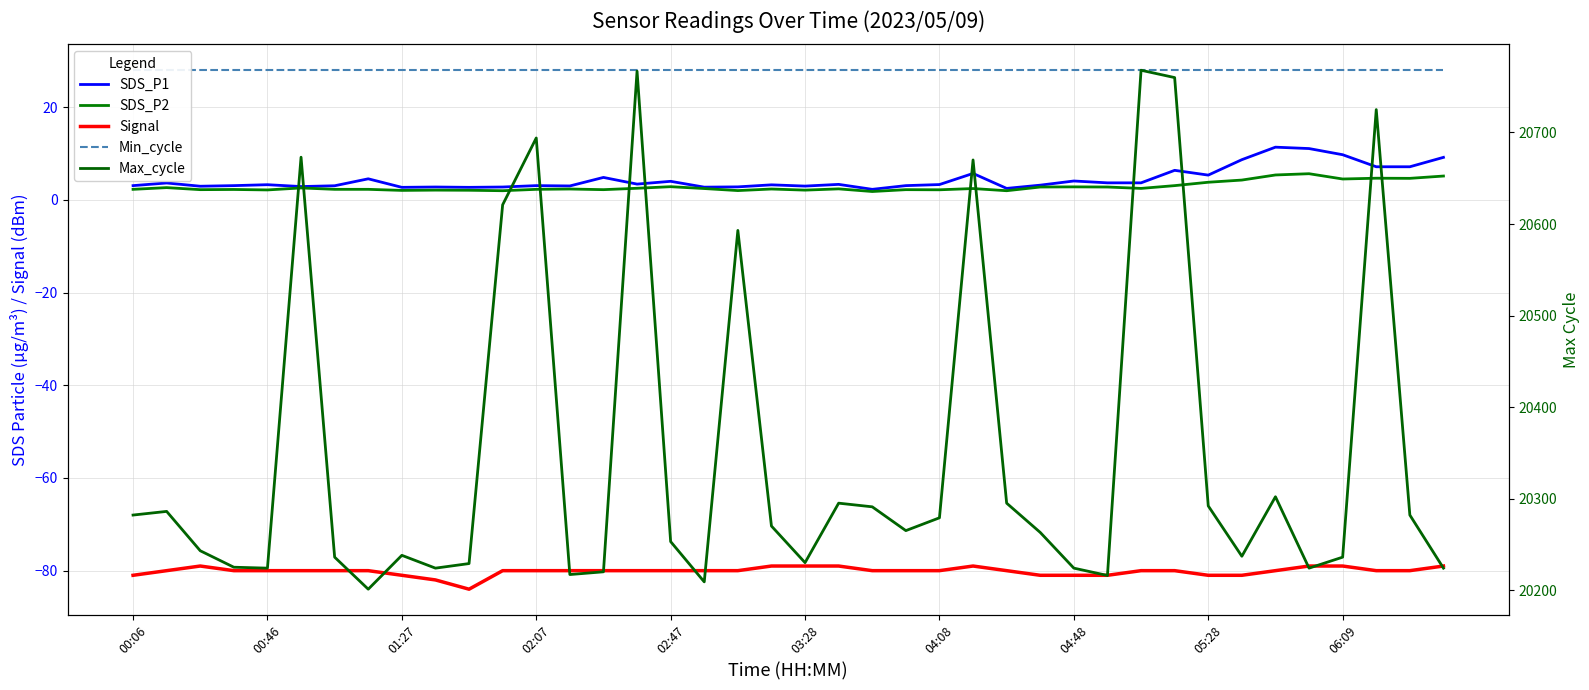

Which series changed the most between 27 and 38?

Max_cycle